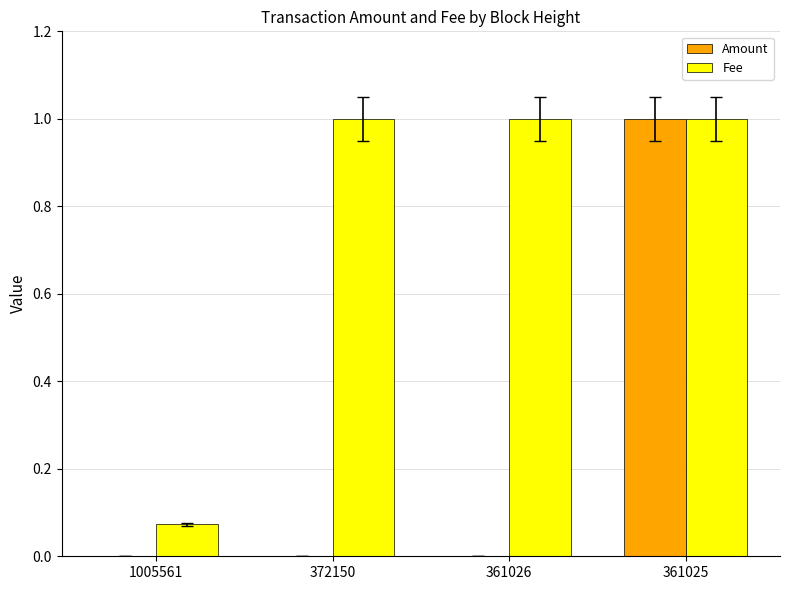

What is the total value across all series at 372150?

1.0